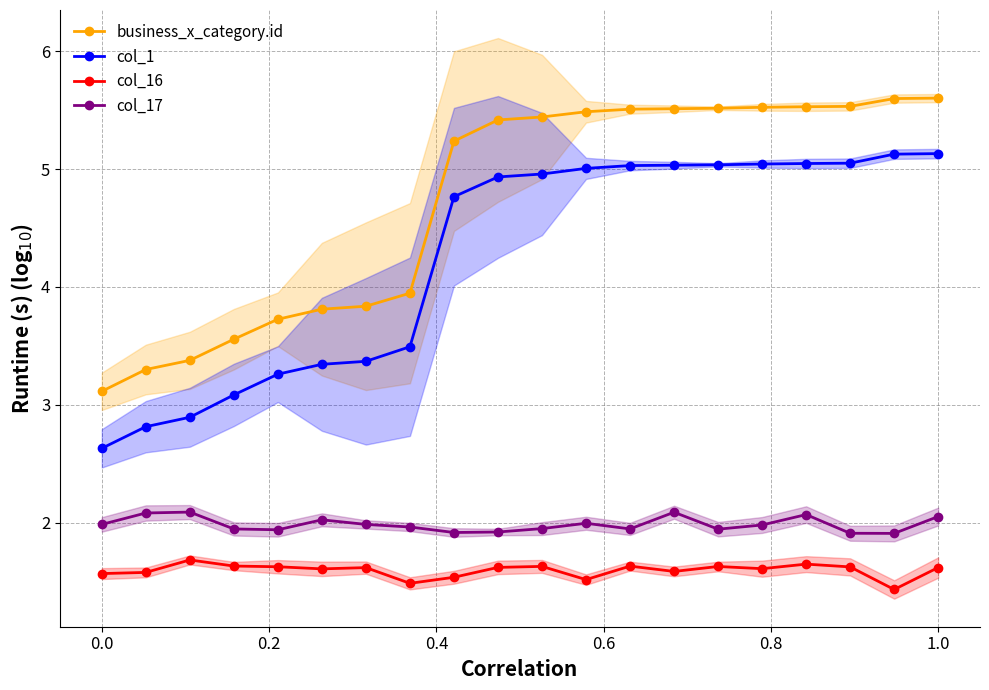

What are all the series names shown in the legend?

business_x_category.id, col_1, col_16, col_17